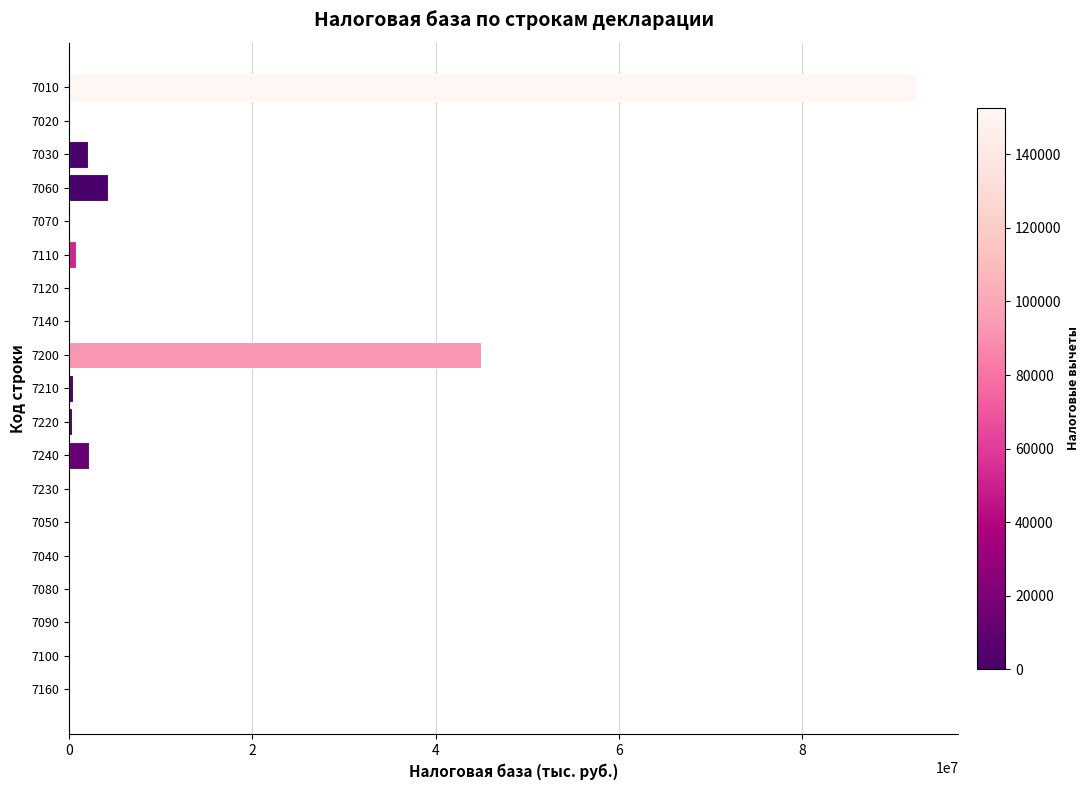

What is the change in value from 7030 to 7200?

+42895296